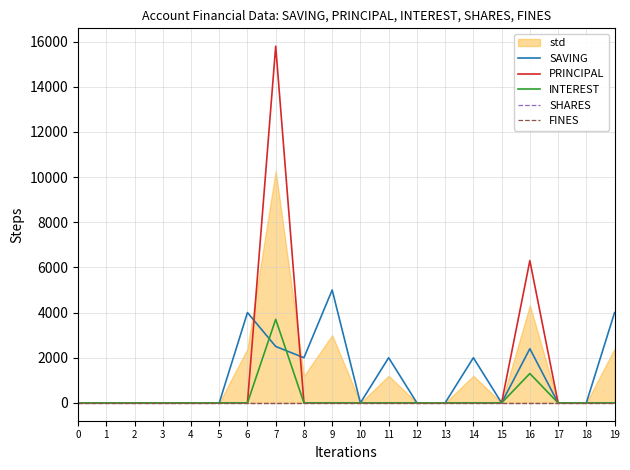

How many lines are shown in the chart?

5